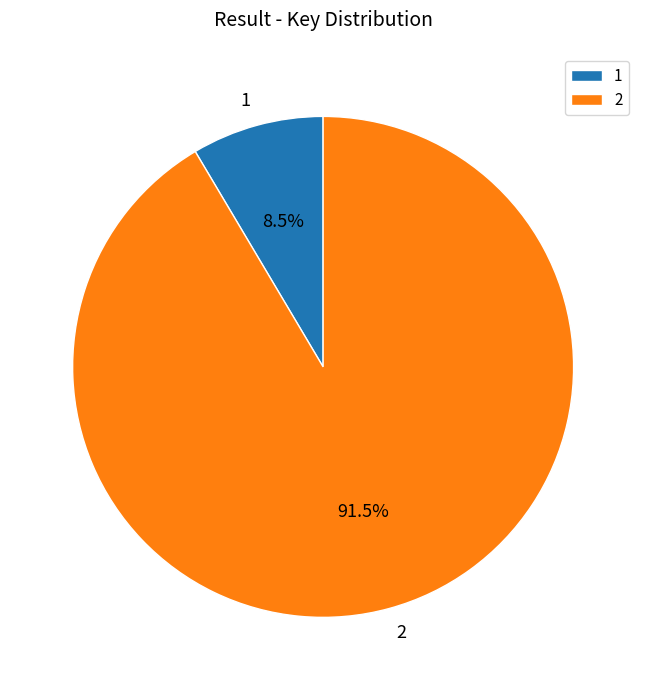

Approximately how many times larger is the value at 1 compared to 2?

0.1